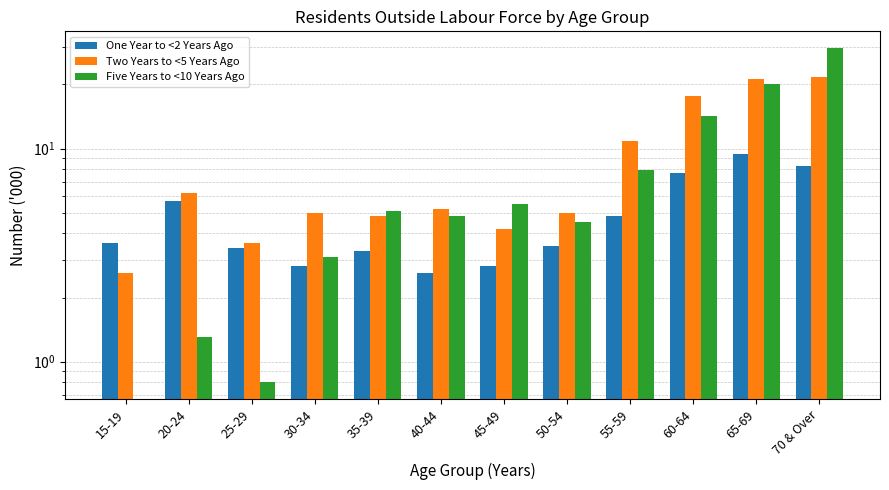

Rank the series at 65-69 from lowest to highest value.

One Year to <2 Years Ago, Five Years to <10 Years Ago, Two Years to <5 Years Ago